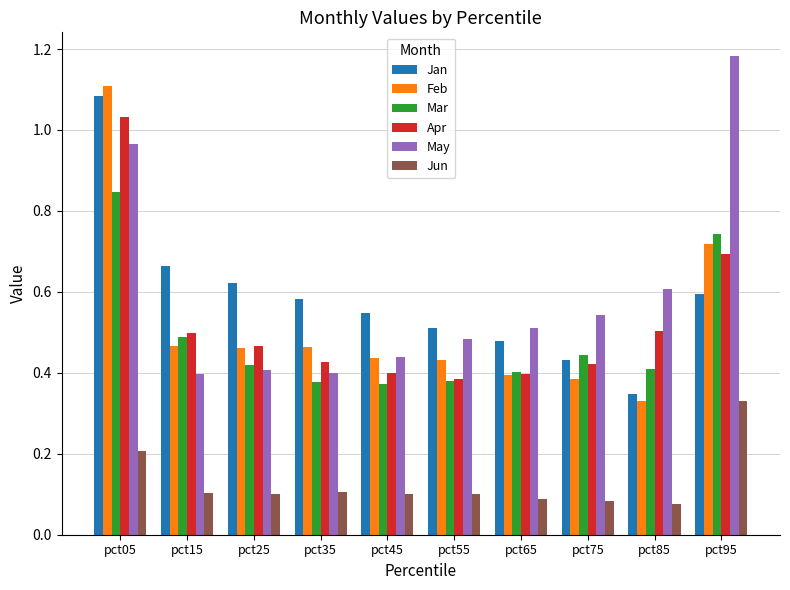

What are all the series names shown in the legend?

Jan, Feb, Mar, Apr, May, Jun